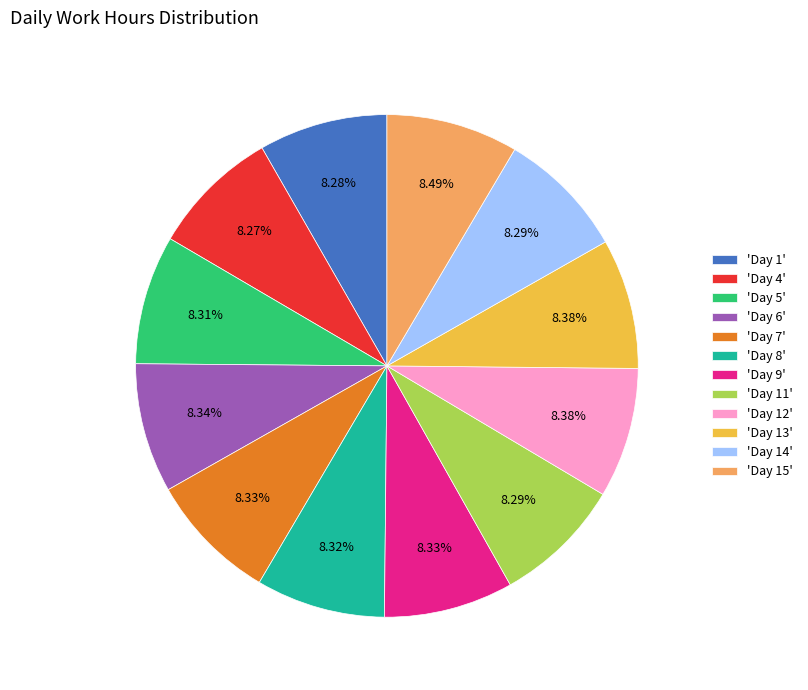

Is the sum of 'Day 14' and 'Day 15' greater than half?

No